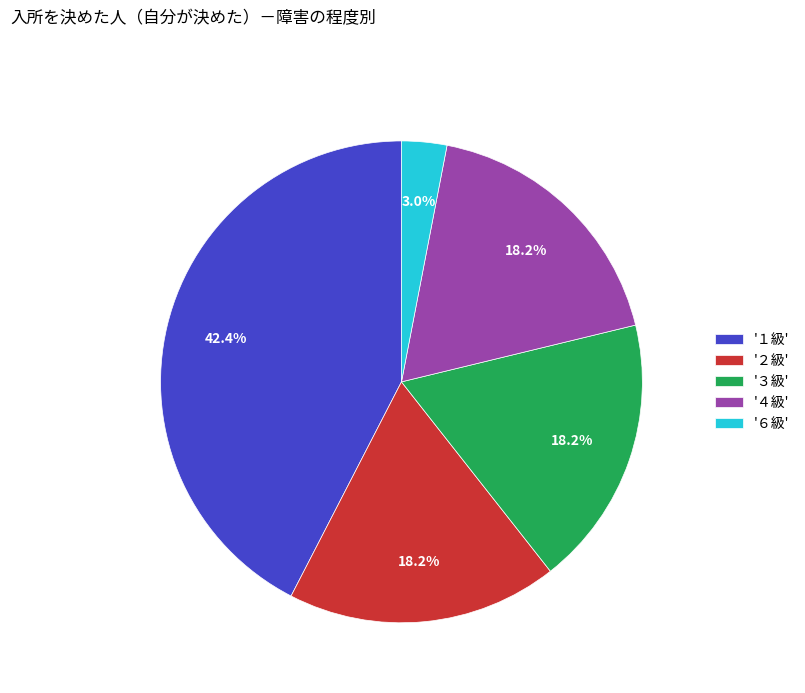

What is the smallest slice in the pie chart?

'６級'